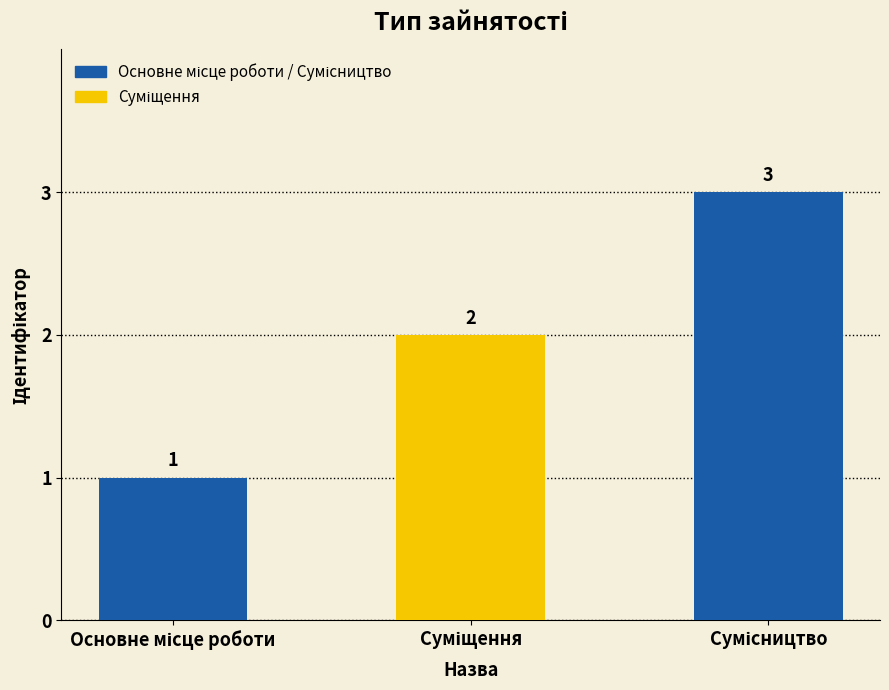

How many values are between 1 and 3?

3